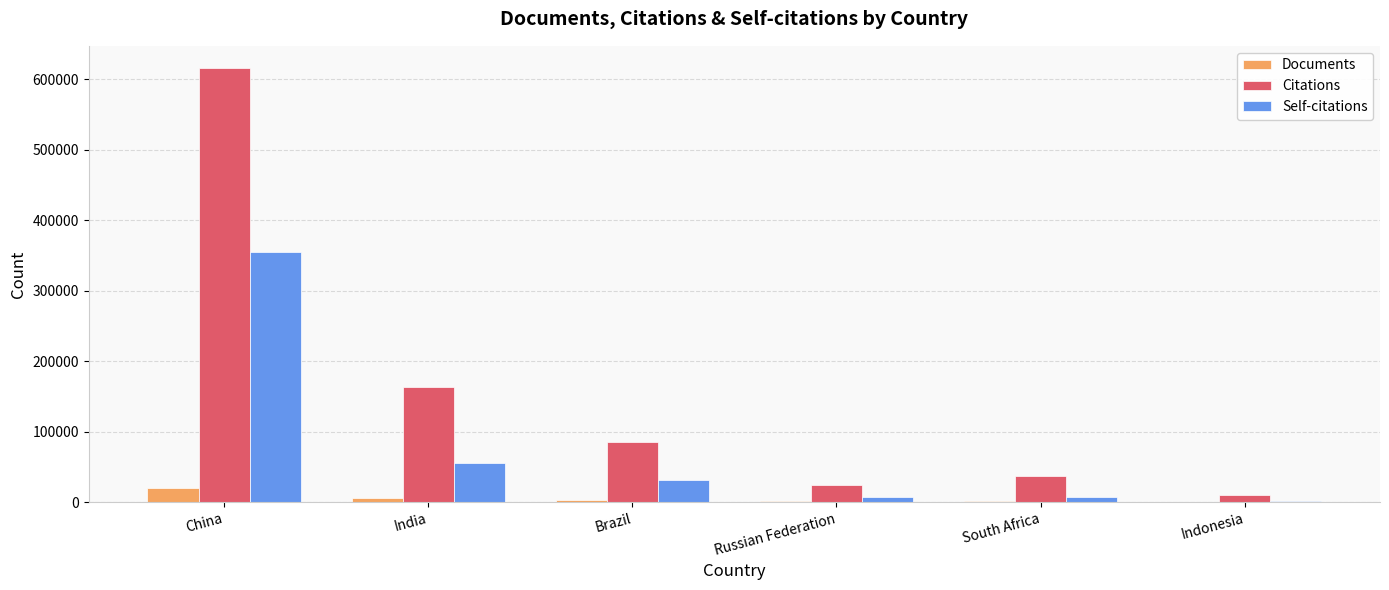

The value of Self-citations at Russian Federation is 7173. True or false?

True